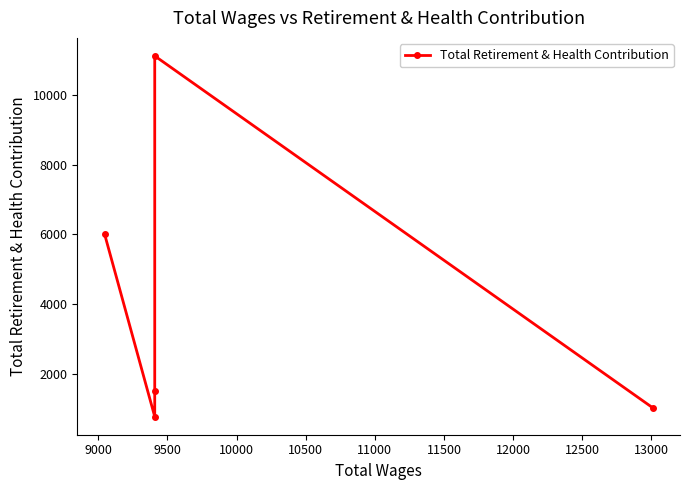

What is the smallest value displayed?

775